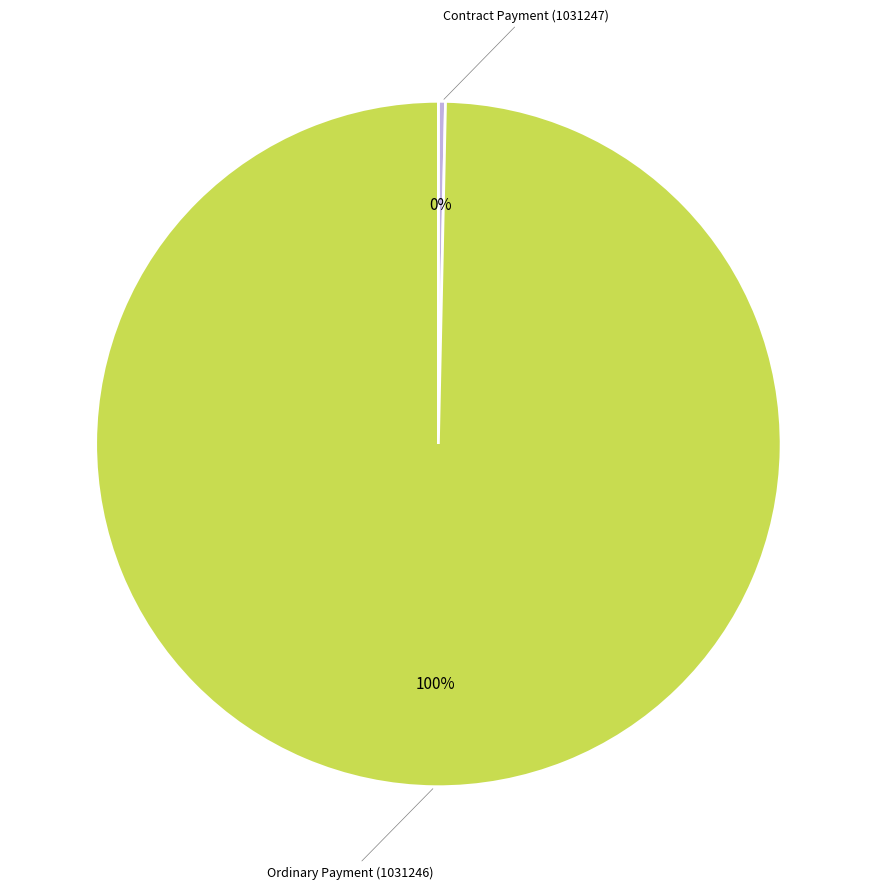

Count the number of slices in the pie.

2